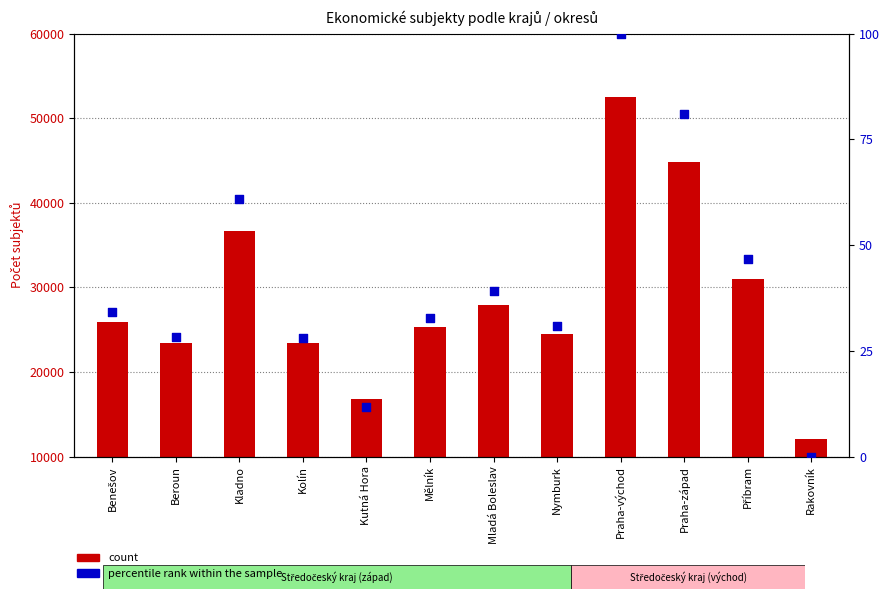

What is the total value across all series at Kolín?

23458.1